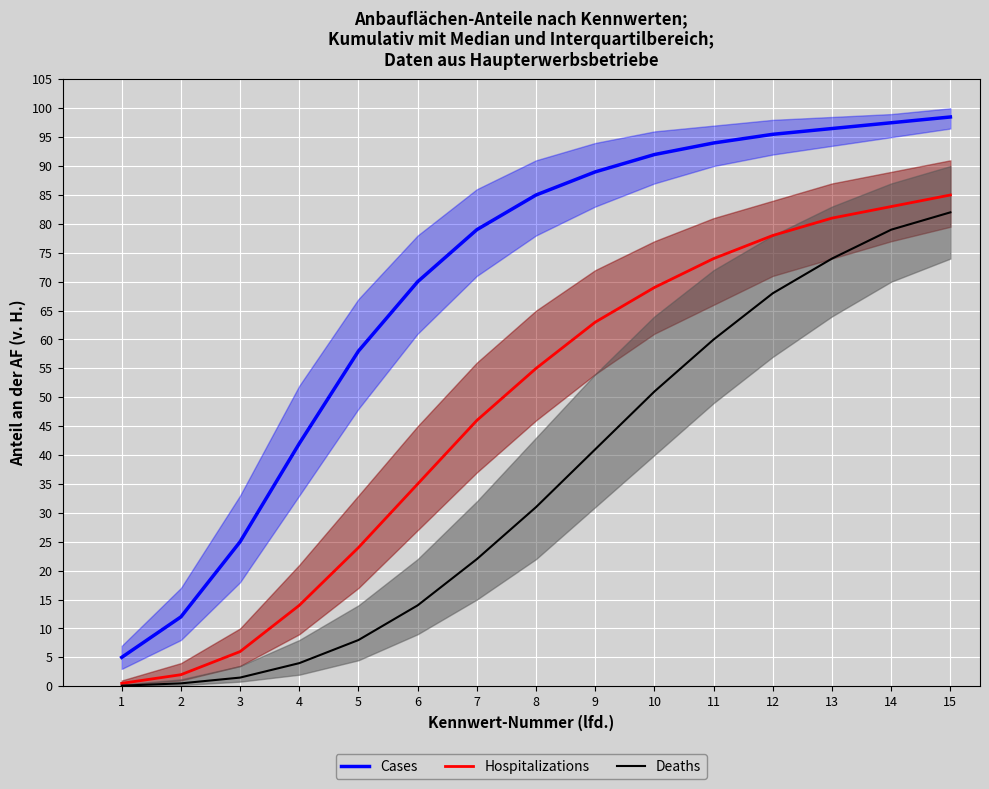

What is the maximum value shown in the chart?

98.5